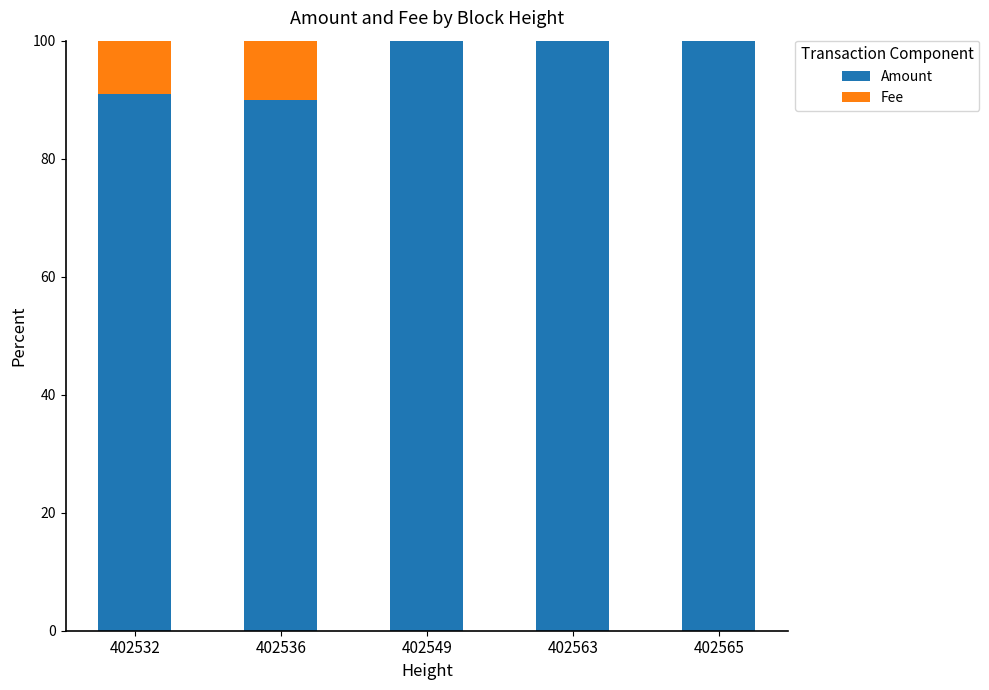

Are the bars horizontal?

No